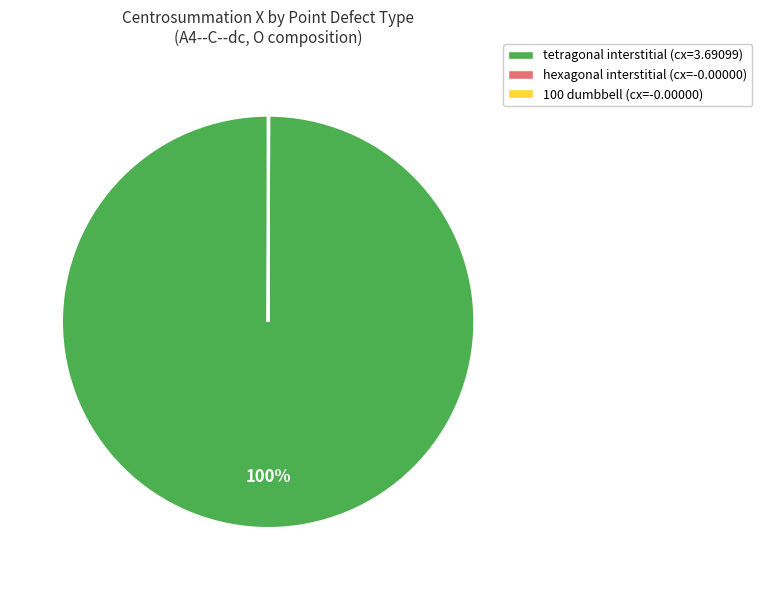

Is there any slice that represents more than half of the pie?

Yes